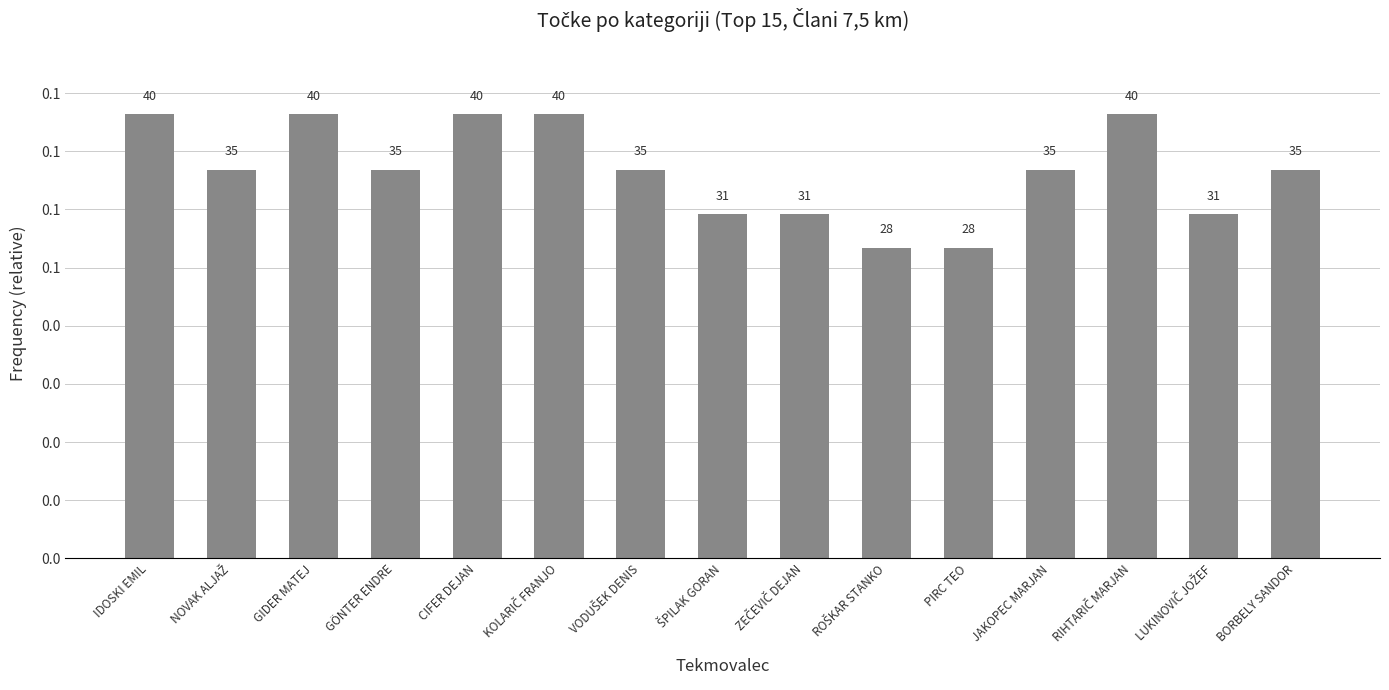

Does the chart contain any negative values?

No